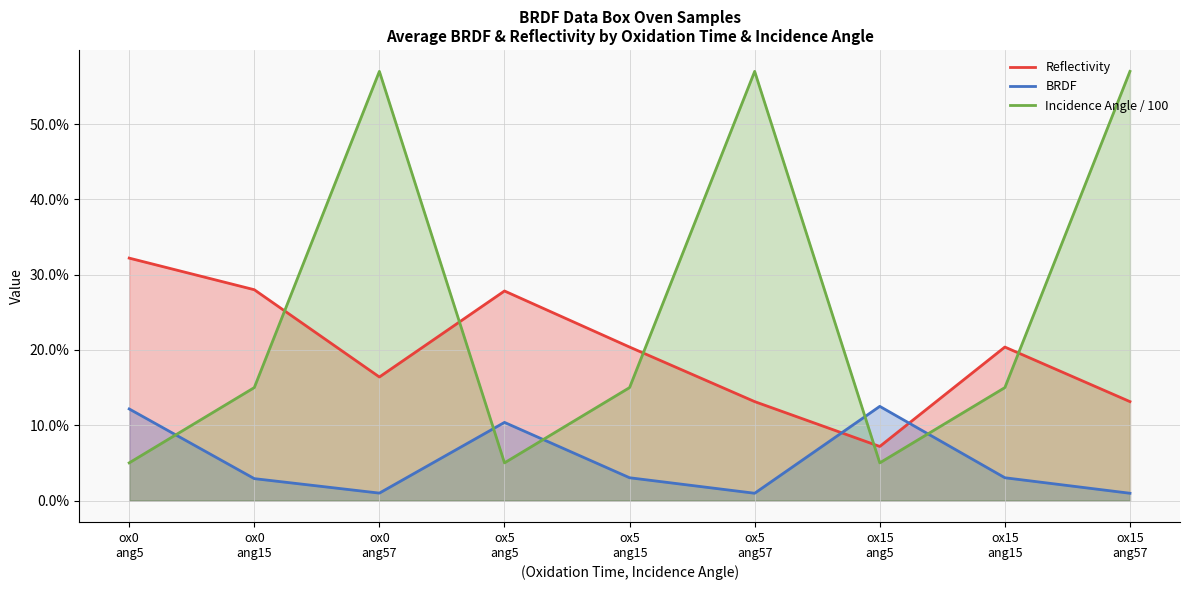

True or false: Reflectivity has more than 0 points higher than both neighbors.

True